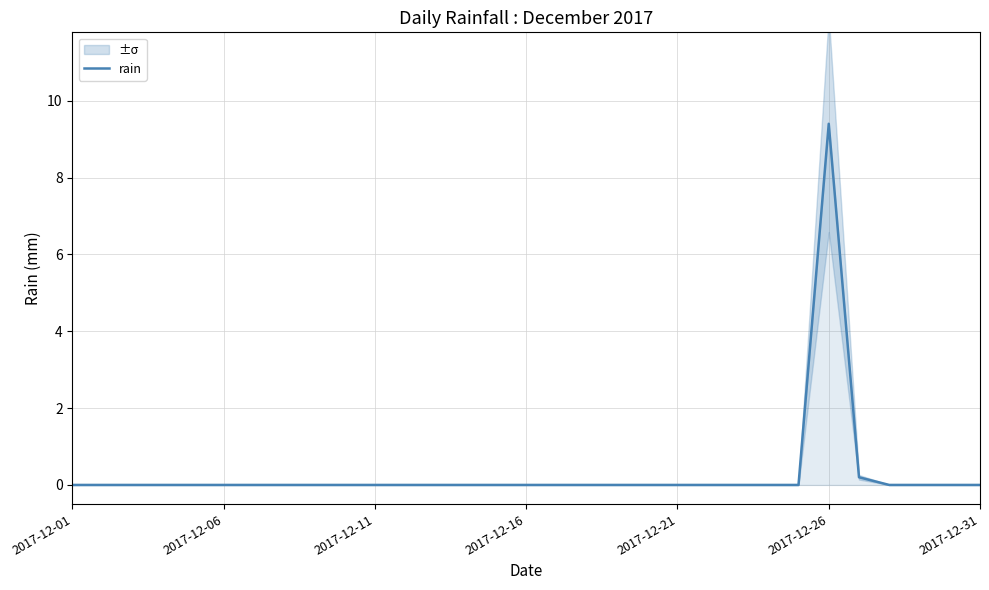

Does the chart display data point markers on the line(s)?

No